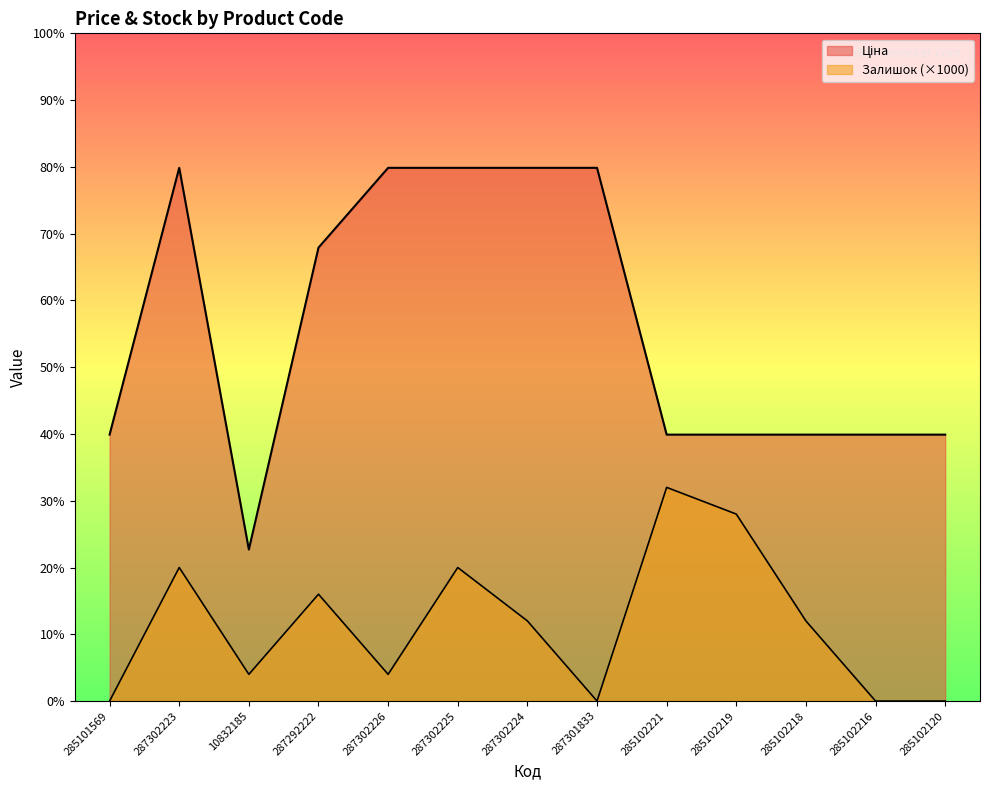

At which category does the chart reach its peak across all series?

287302223